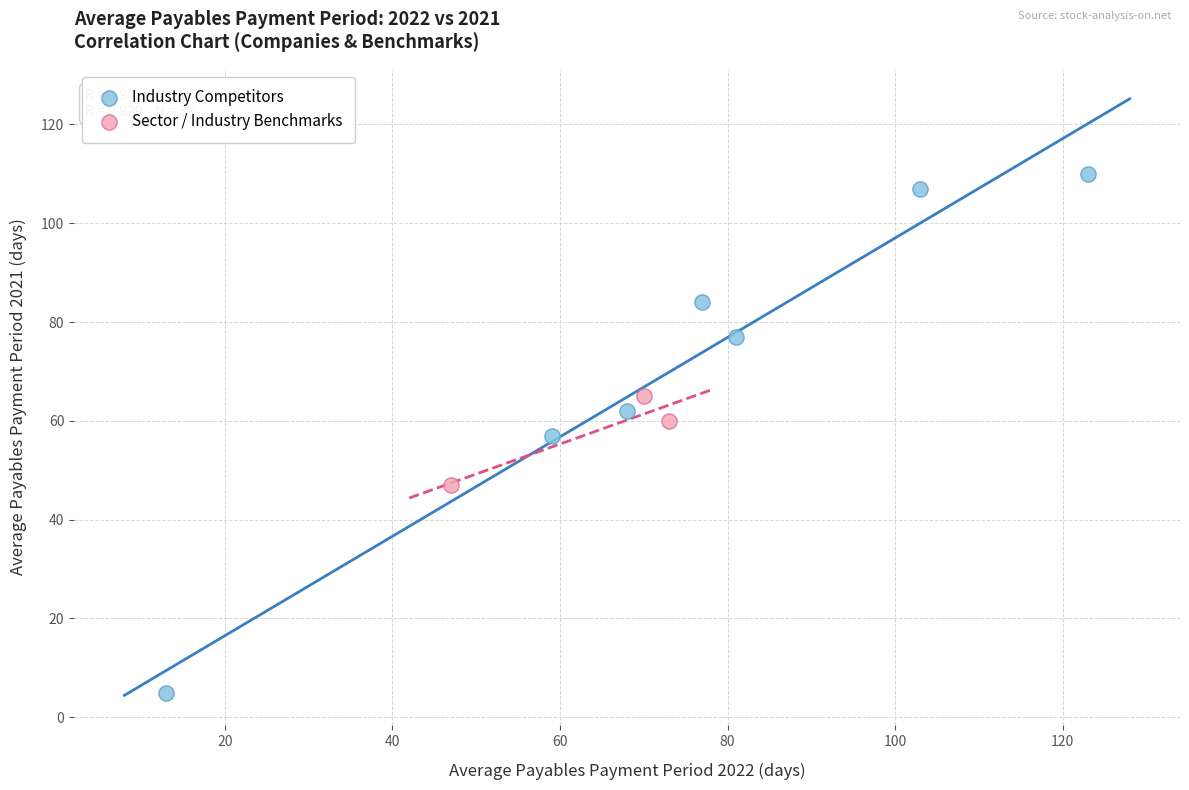

Which series contains the lowest Y value?

Industry Competitors